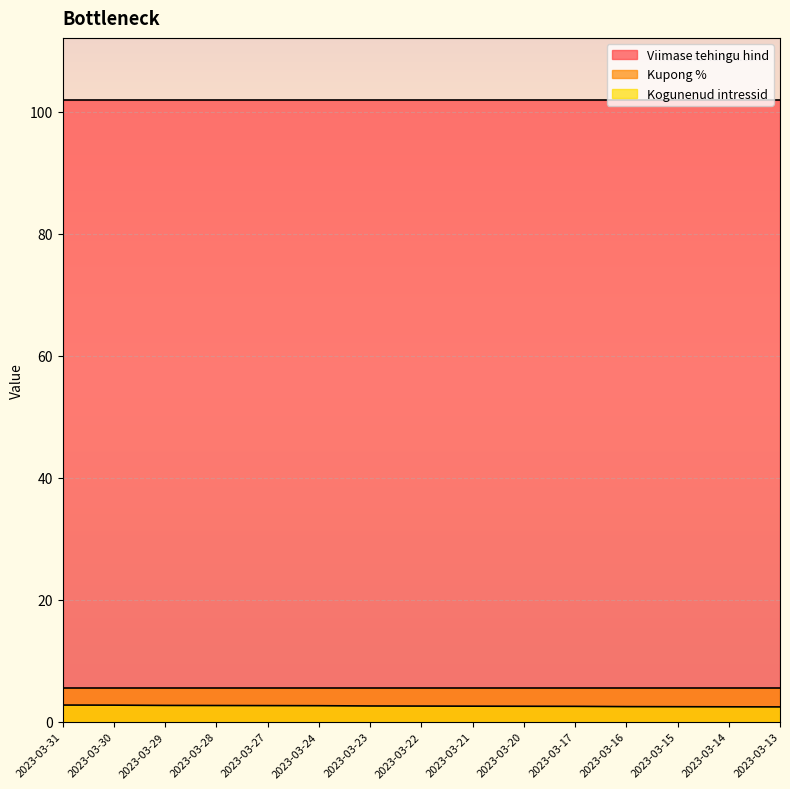

Count the Kogunenud intressid values in the range 2 to 3.

15